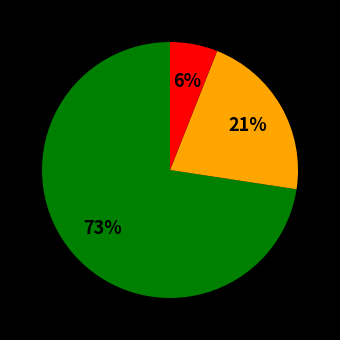

Is there any slice that represents more than half of the pie?

Yes